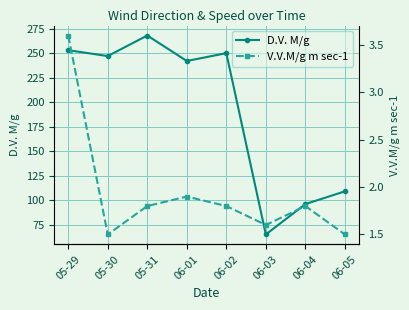

Which series has the largest total across all categories?

D.V. M/g